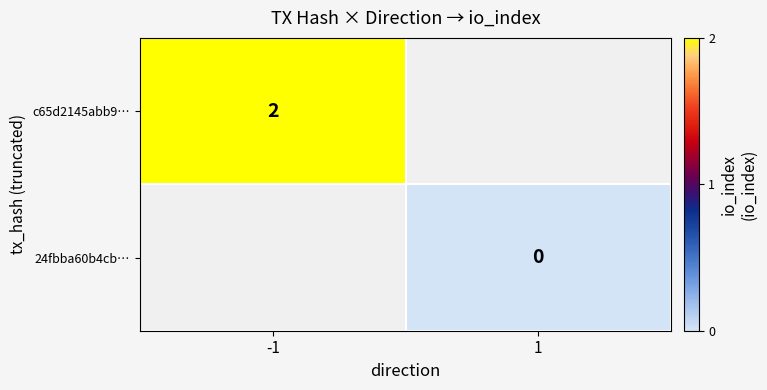

The c65d2145abb9… series shows 2 at -1. True or false?

True